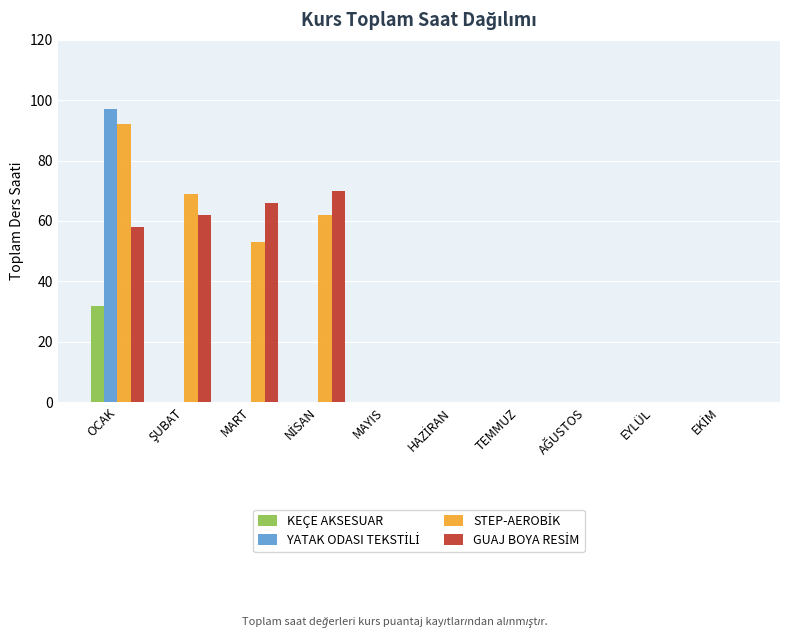

What is the sum of all KEÇE AKSESUAR values?

32